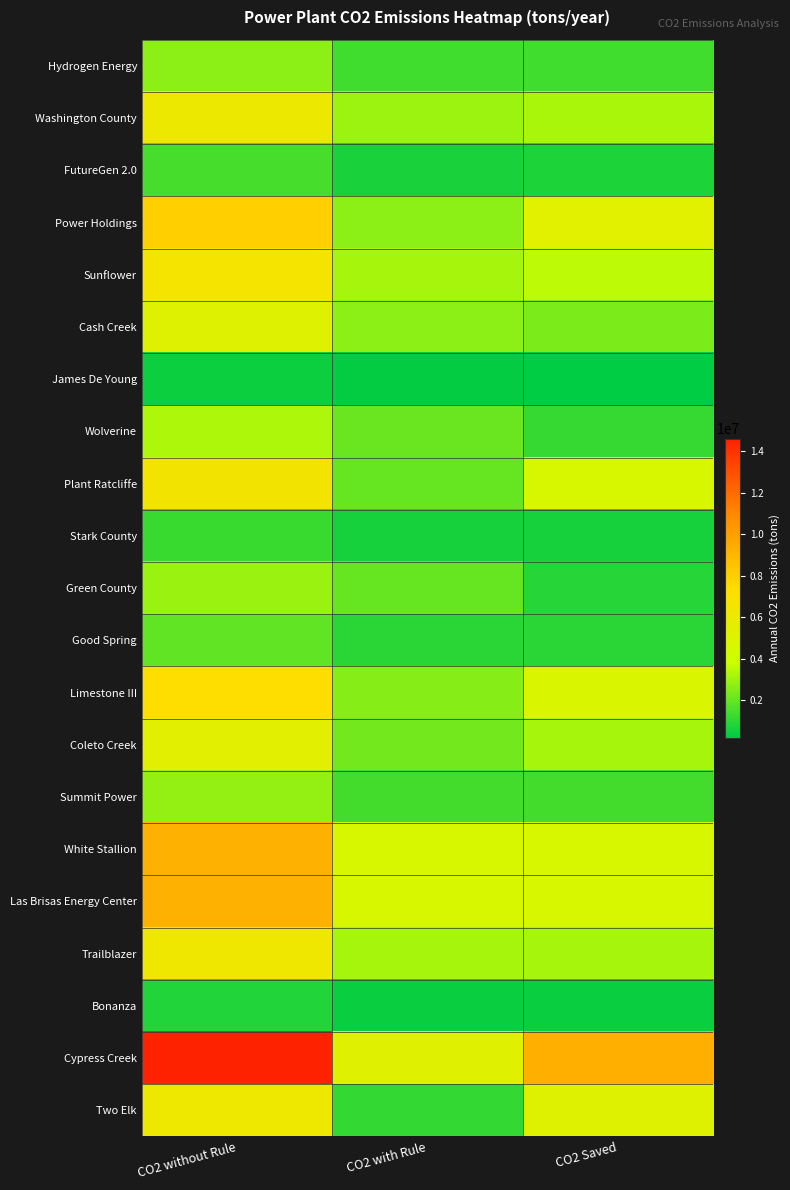

List the series in order of their peak value, highest first.

Cypress Creek, White Stallion, Las Brisas Energy Center, Power Holdings, Limestone III, Sunflower, Plant Ratcliffe, Trailblazer, Two Elk, Washington County, Coleto Creek, Cash Creek, Wolverine, Green County, Summit Power, Hydrogen Energy, Good Spring, FutureGen 2.0, Stark County, Bonanza, James De Young